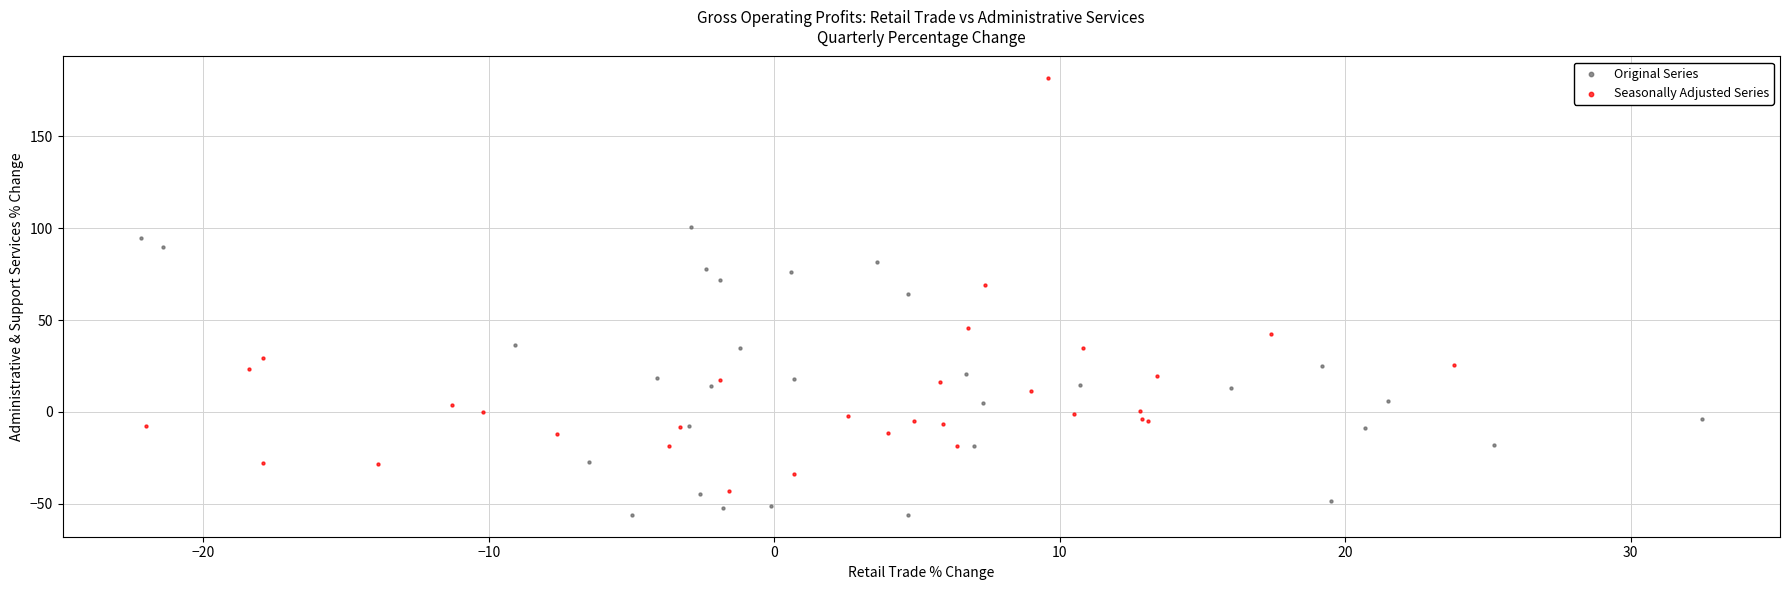

Which series reaches the maximum Y coordinate?

Seasonally Adjusted Series